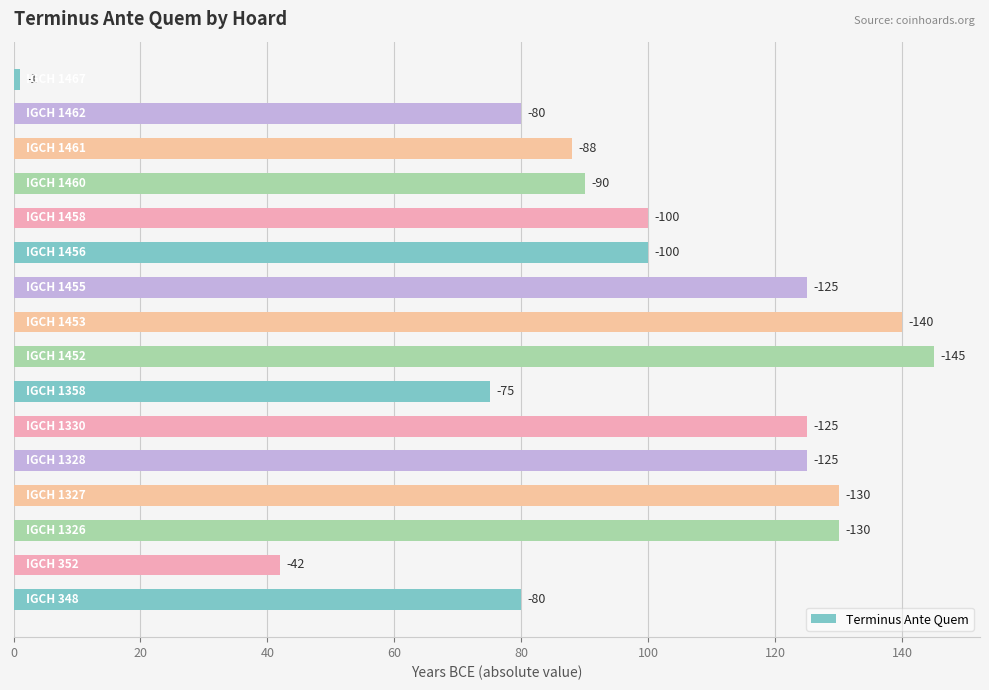

What is the smallest value displayed?

1